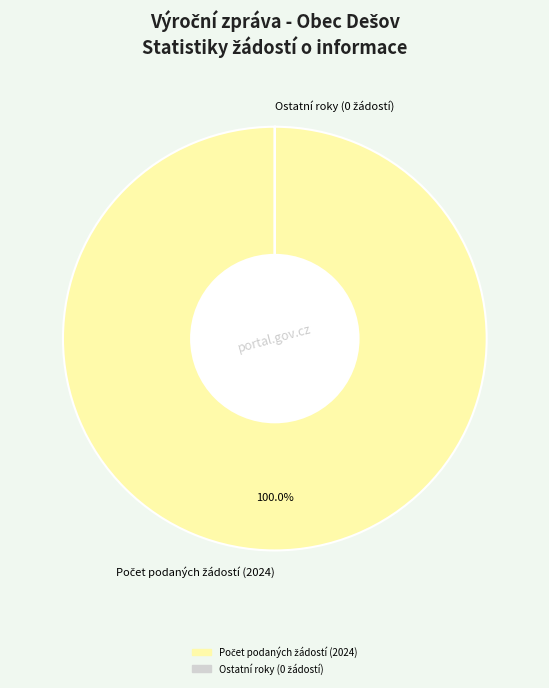

Is there any slice that represents more than half of the pie?

Yes